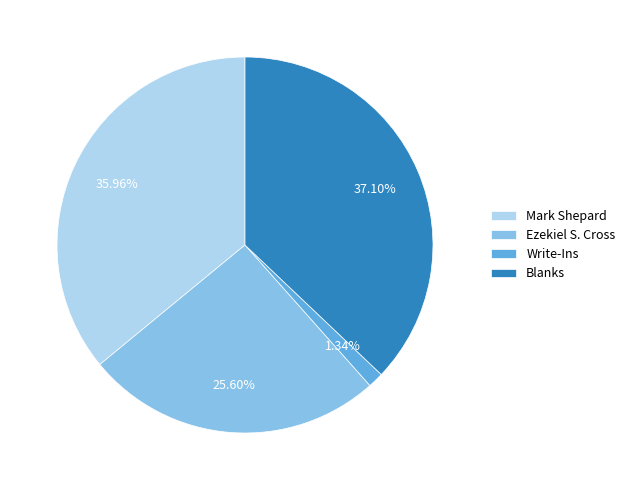

To the nearest percent, what percentage of the pie is Mark Shepard?

36%